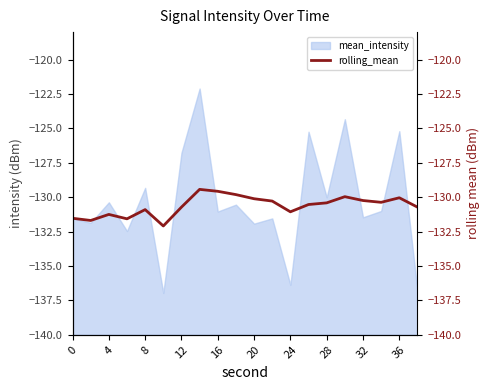

Where is mean_intensity nearest to the value -129?

8